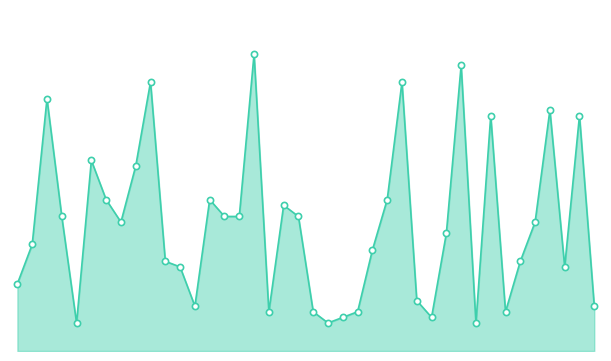

Which series has the widest spread of Y values?

Teacher